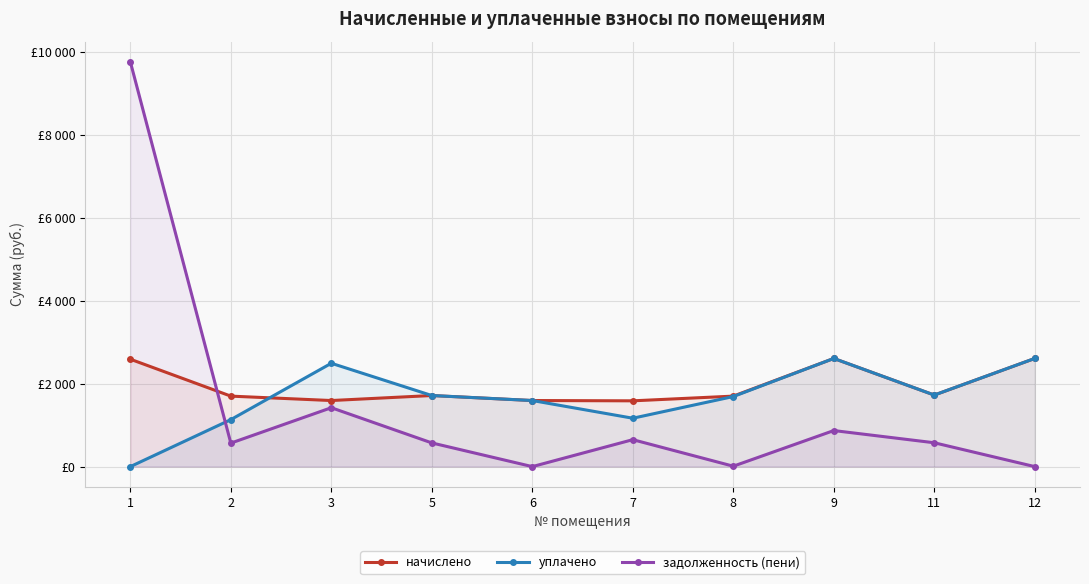

What is the sum of the задолженность (пени) values at 1 and 5?

10341.2